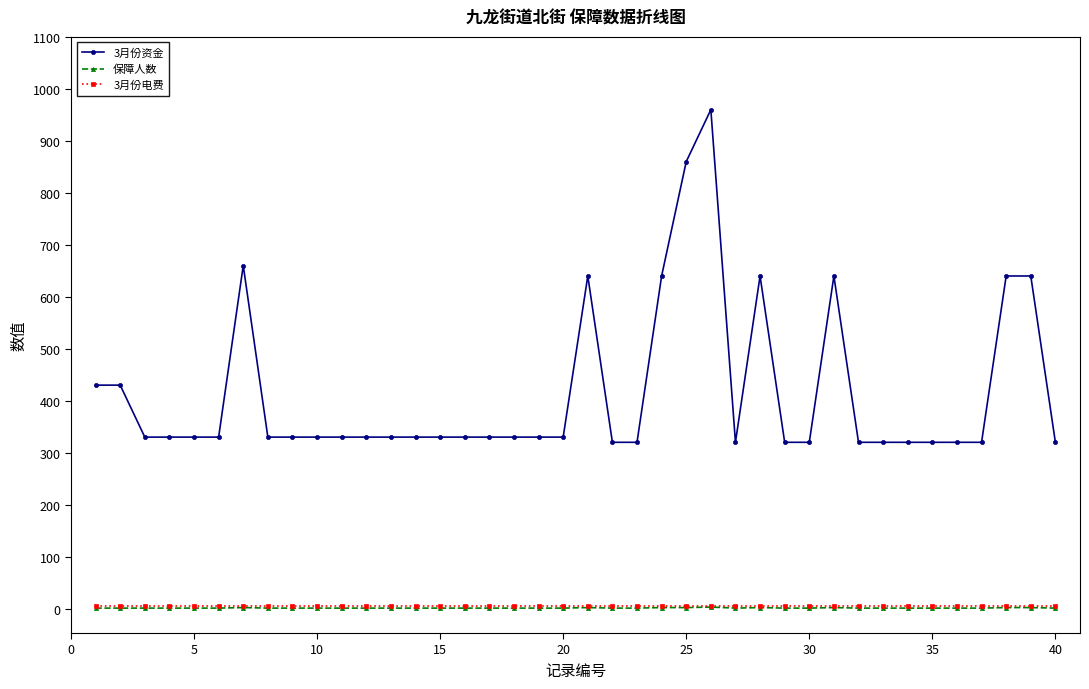

What is the lowest value of the 3月份资金 series?

320.0